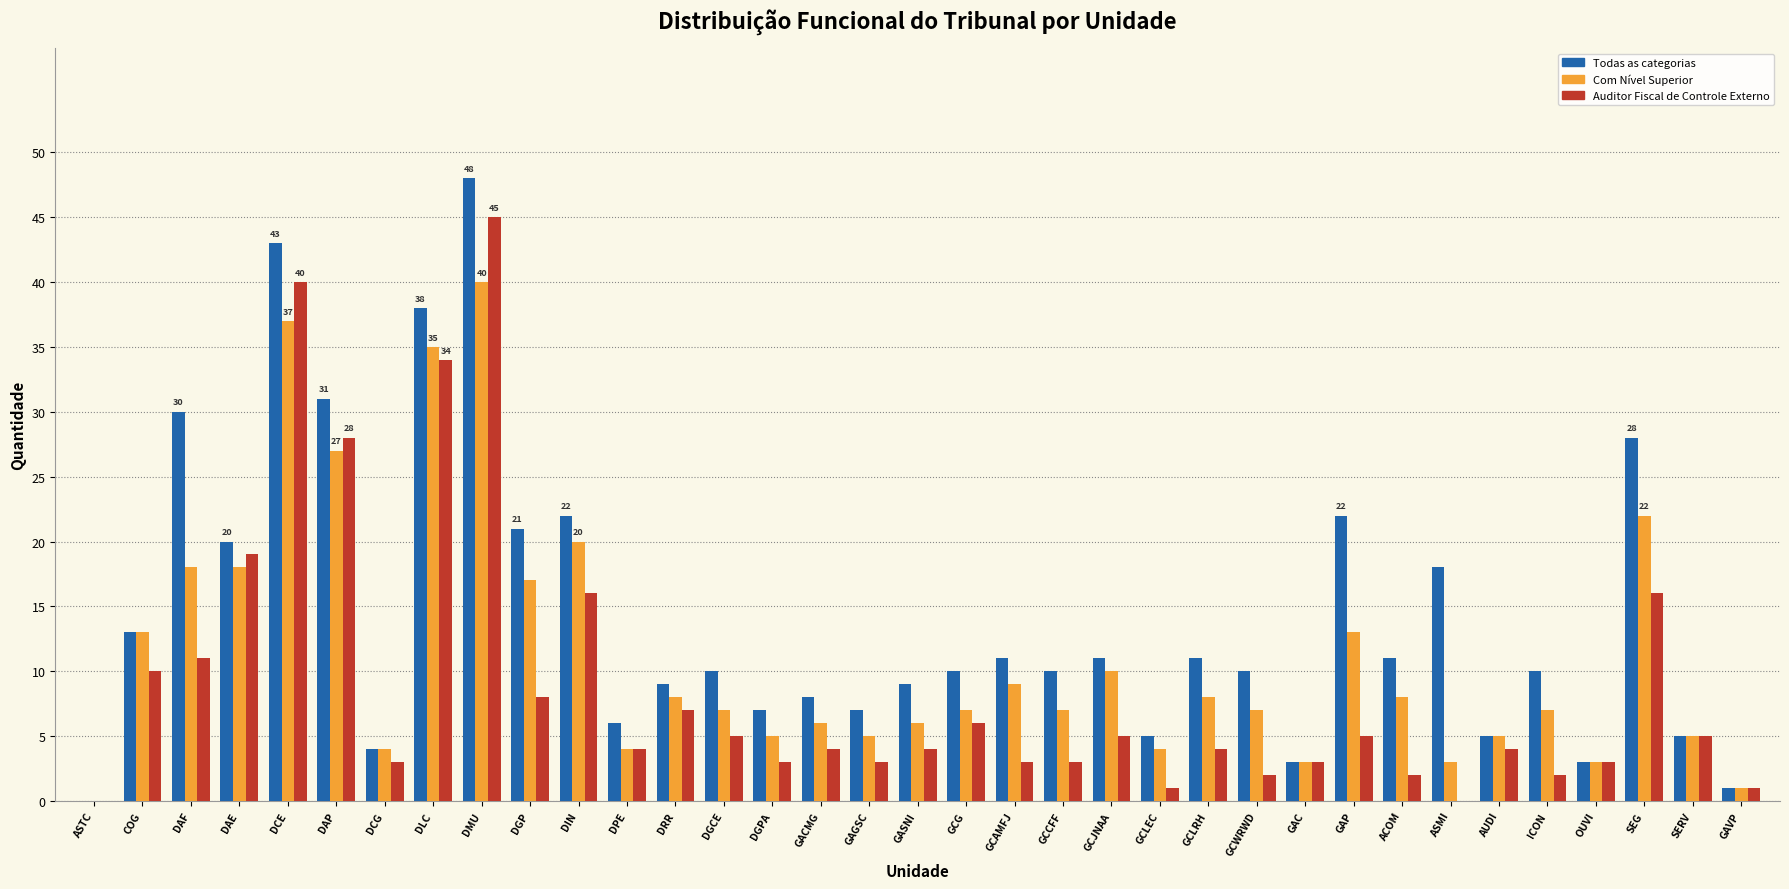

What is the total value across all series at SEG?

66